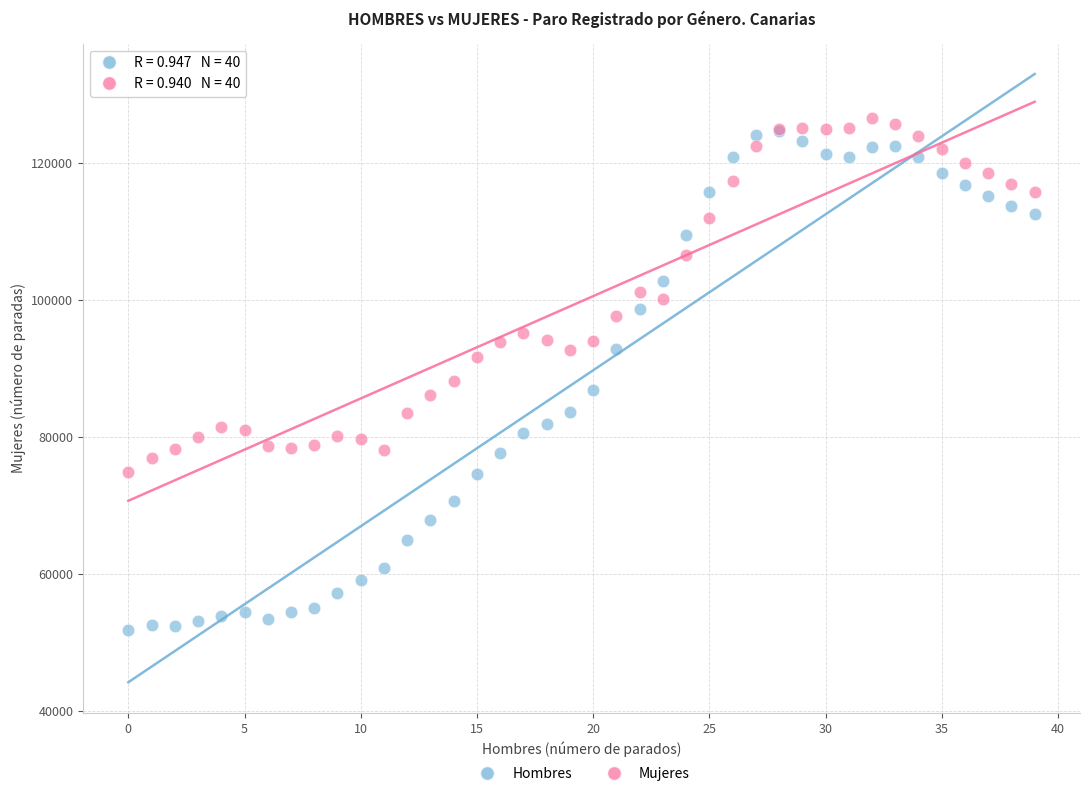

Across all series, what Y value is closest to 89182?

88112